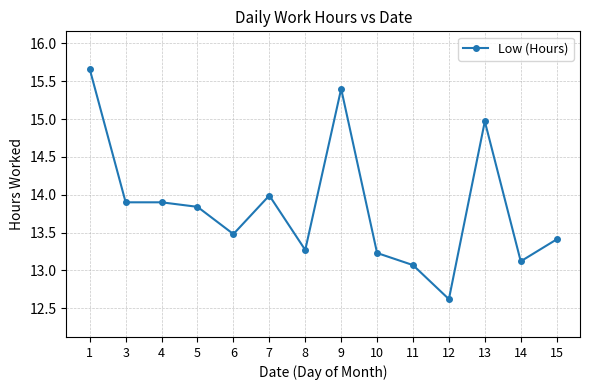

How many categories are shown in the chart?

14